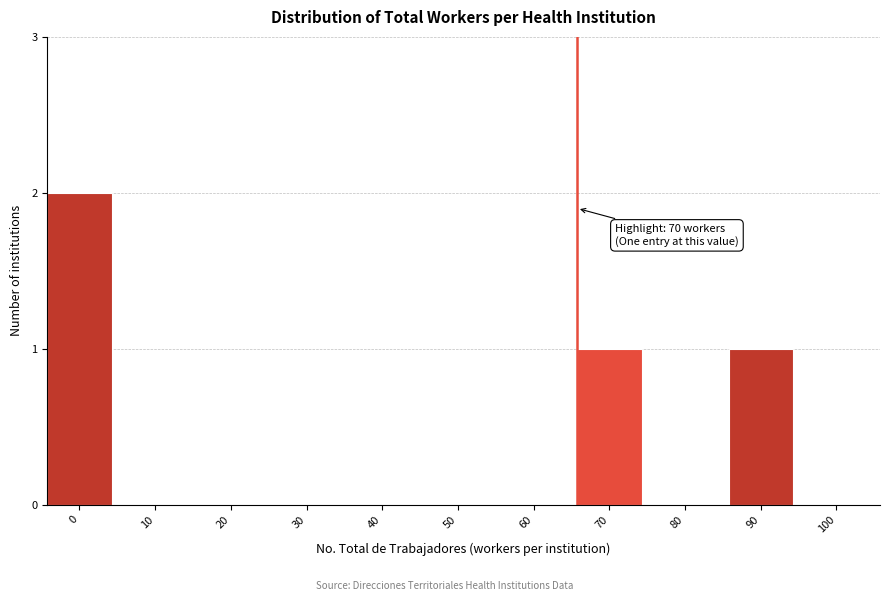

Reading right to left, list all the values displayed in this chart.

100=0	90=1	80=0	70=1	60=0	50=0	40=0	30=0	20=0	10=0	0=2